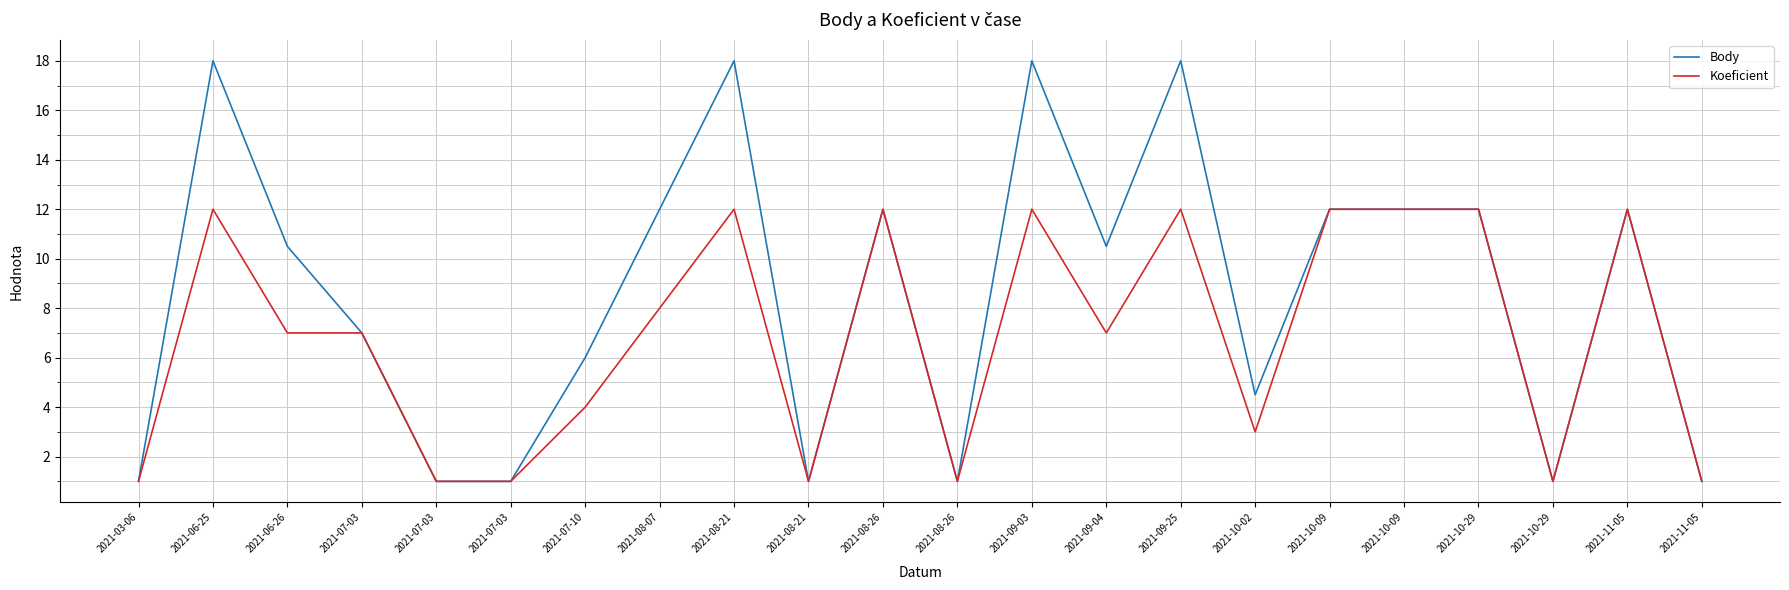

Where is Koeficient nearest to the value 6?

2021-06-26